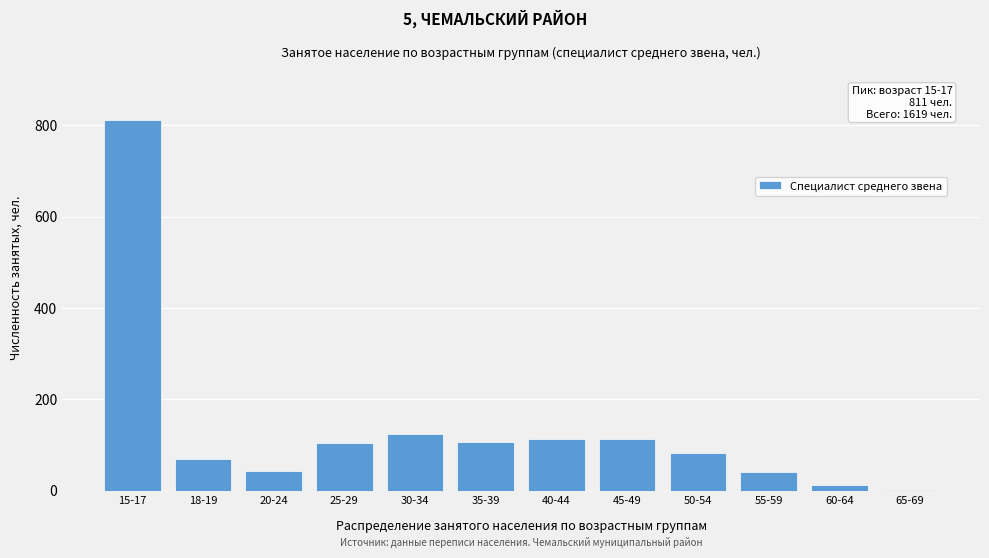

The value at 30-34 is 37. True or false?

False